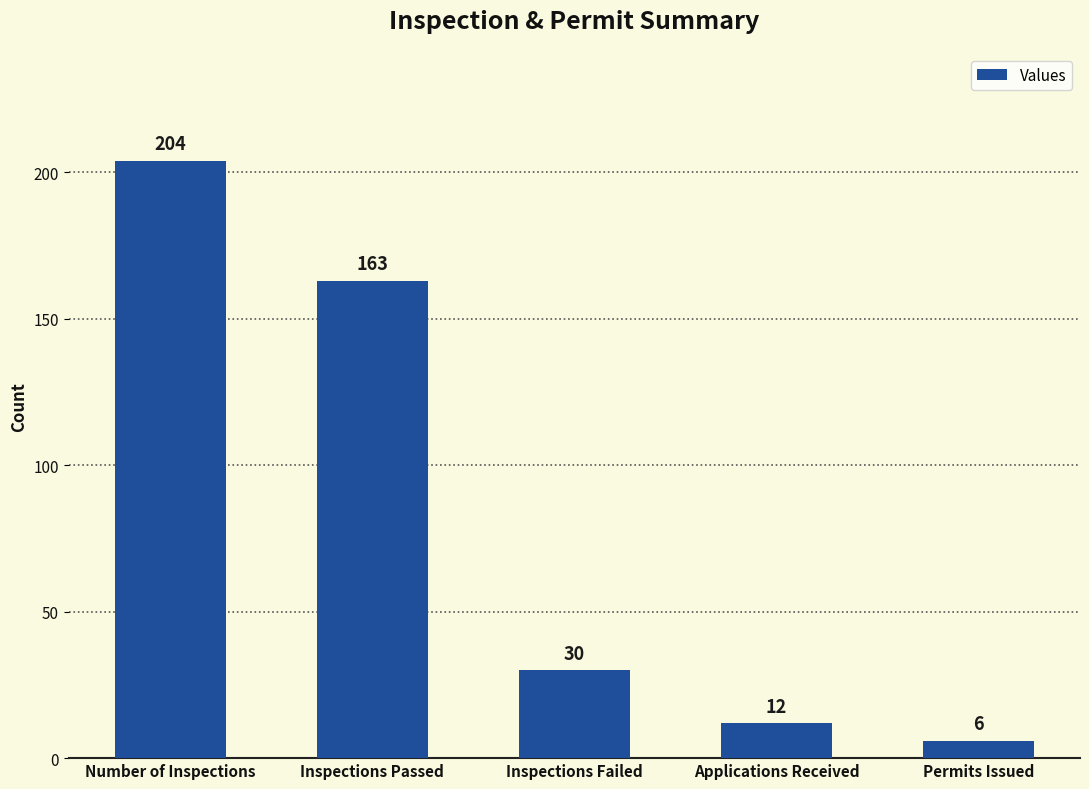

Reading left to right, transcribe all the data shown in this chart.

Number of Inspections=204	Inspections Passed=163	Inspections Failed=30	Applications Received=12	Permits Issued=6